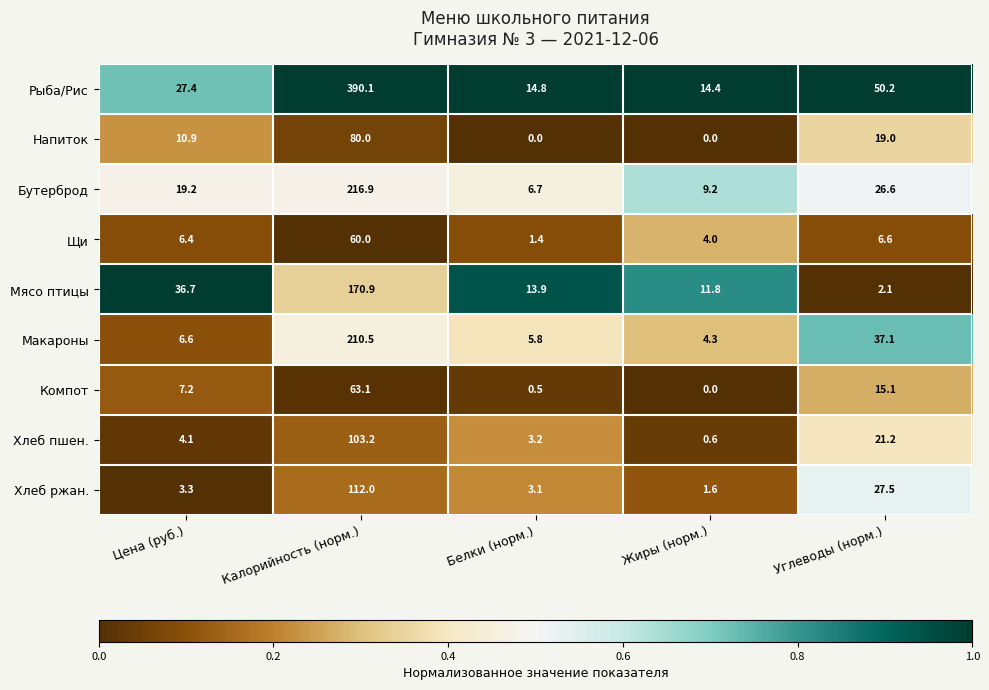

At which label is Щи closest to 30?

Углеводы (норм.)